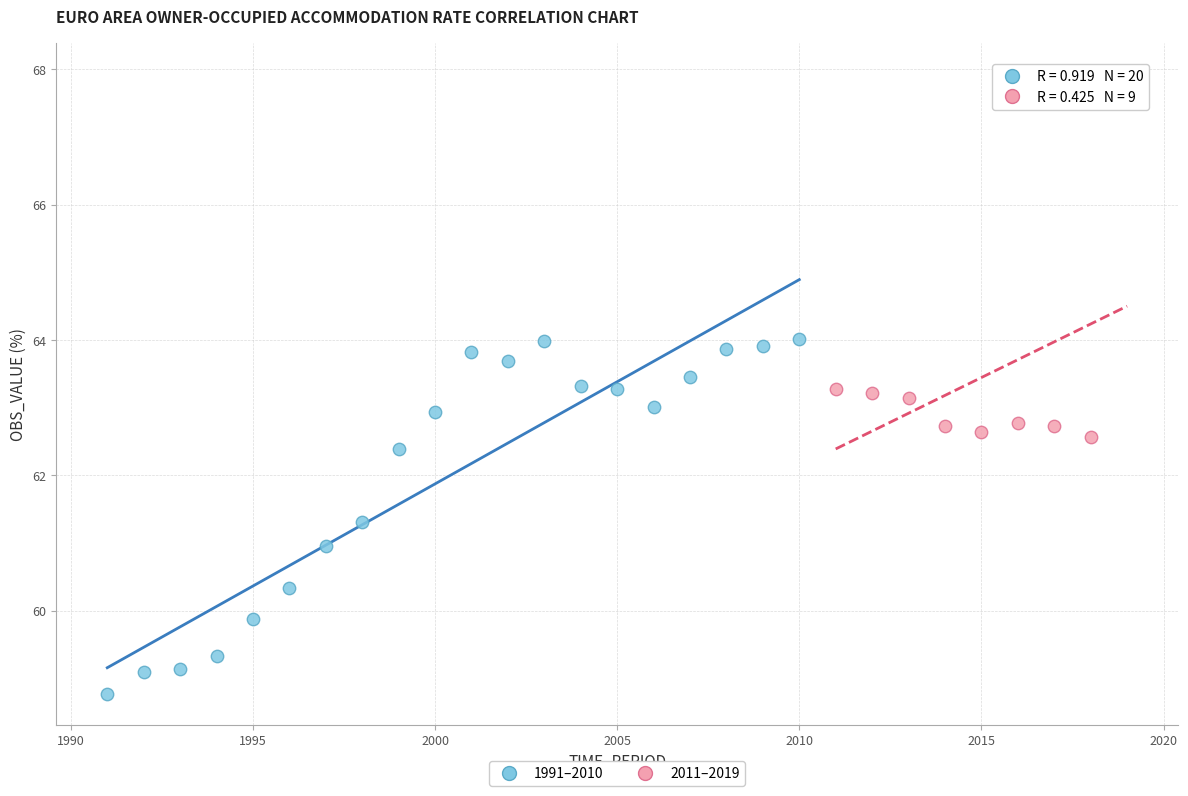

Which series contains the lowest Y value?

1991–2010